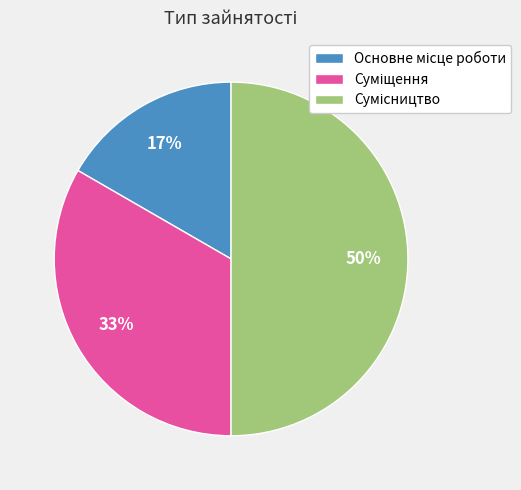

To the nearest percent, what is the average slice percentage?

33%